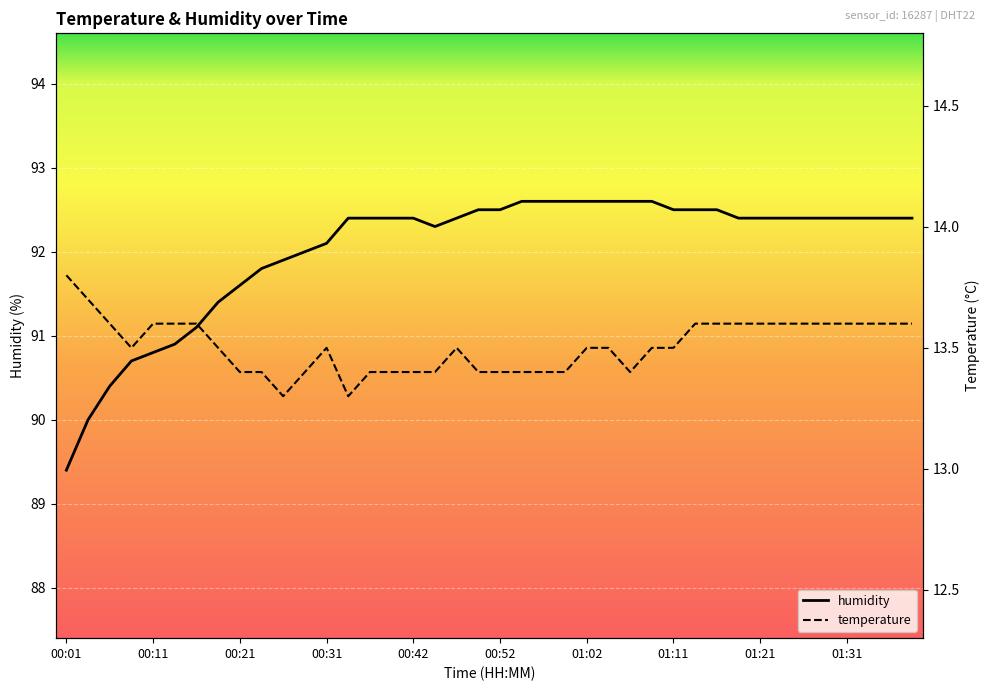

At which label does humidity reach its minimum?

00:01